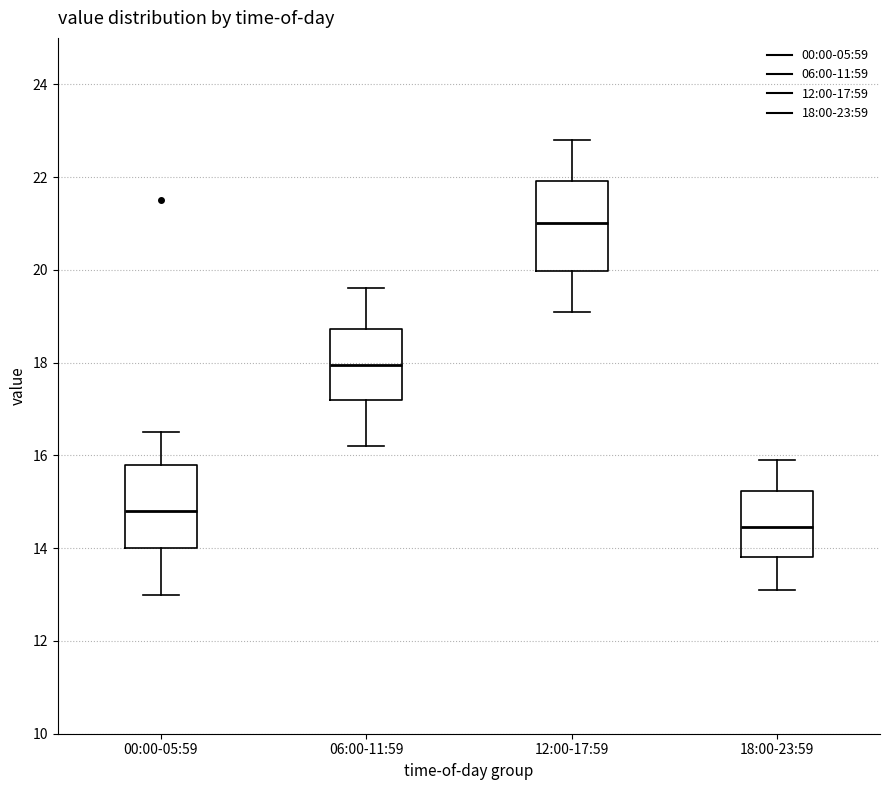

Which box's median line is the highest?

12:00-17:59